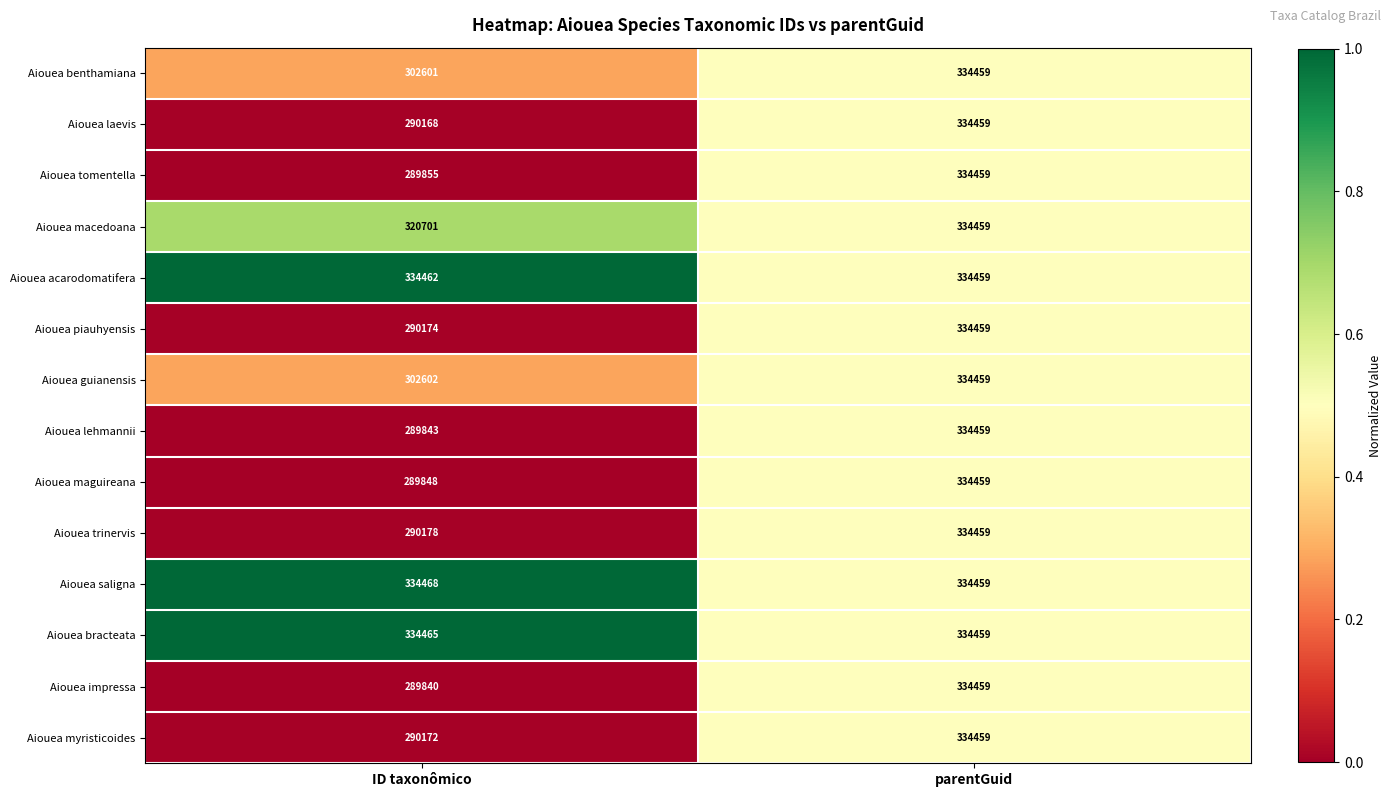

What is the maximum value for Aiouea tomentella?

334459